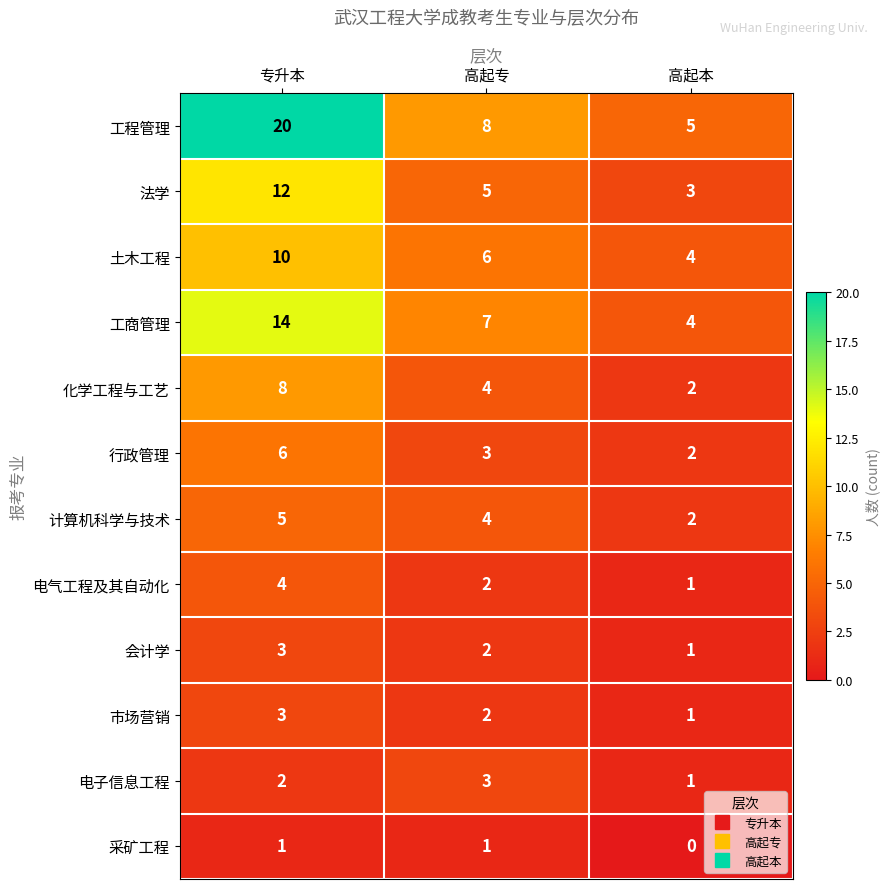

Where is 会计学 nearest to the value 2?

高起专